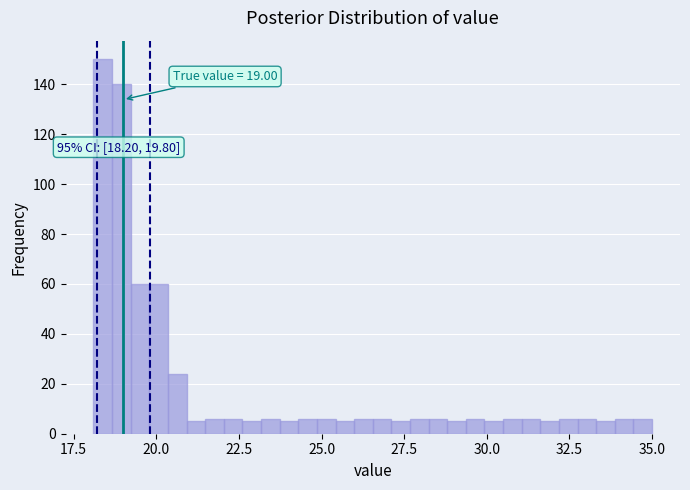

Around what value on the x-axis is the tallest bar? Give the approximate position of its centre, as read against the axis.

18.5